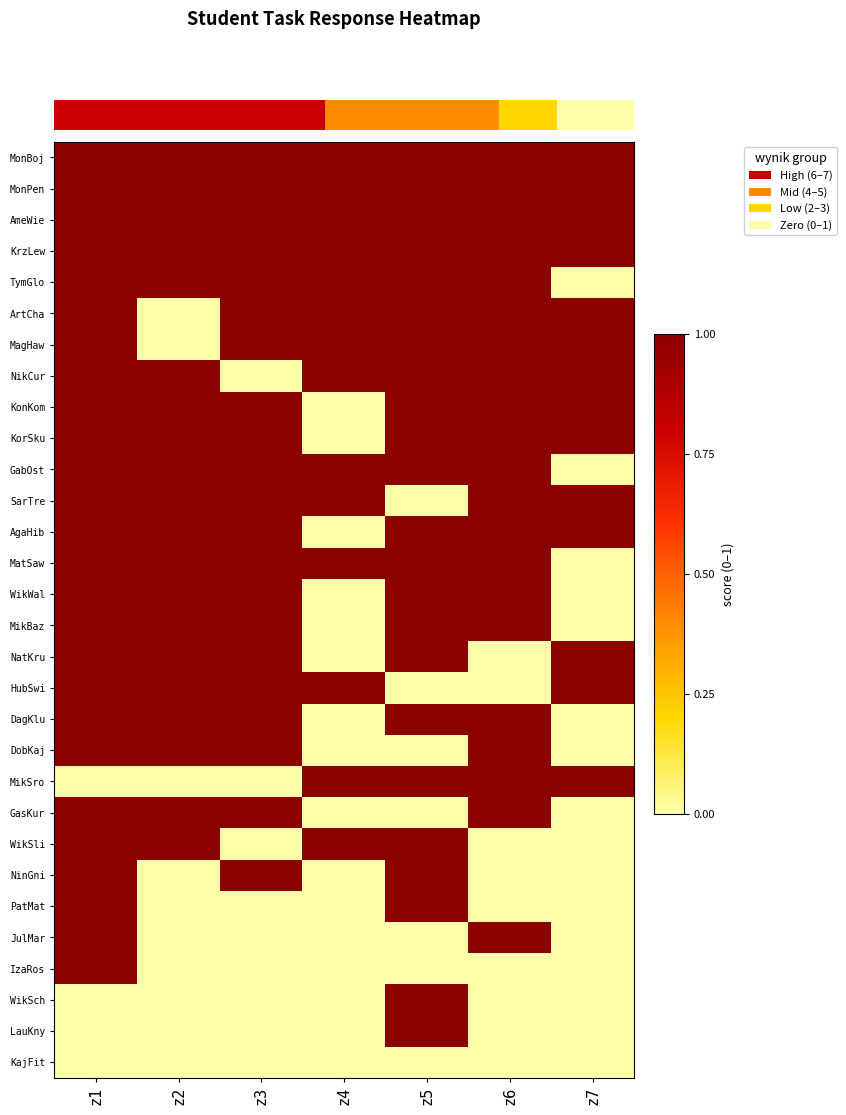

What is the difference between the second highest and second lowest values in the MikBaz series?

1